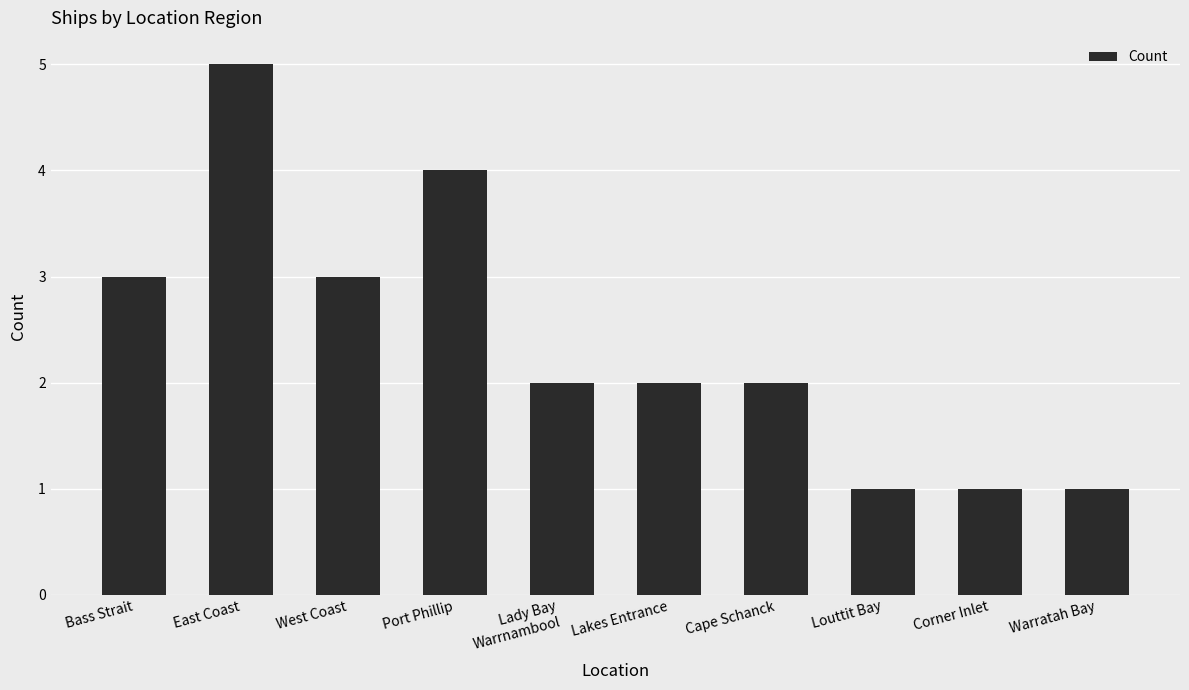

True or false: the data shows 2 at Corner Inlet.

False